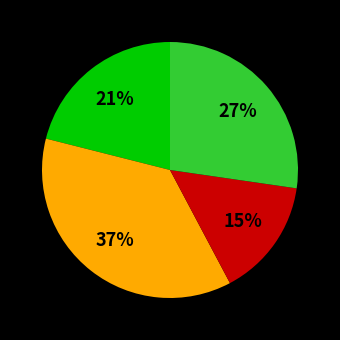

To the nearest percent, what is the average slice percentage?

25%